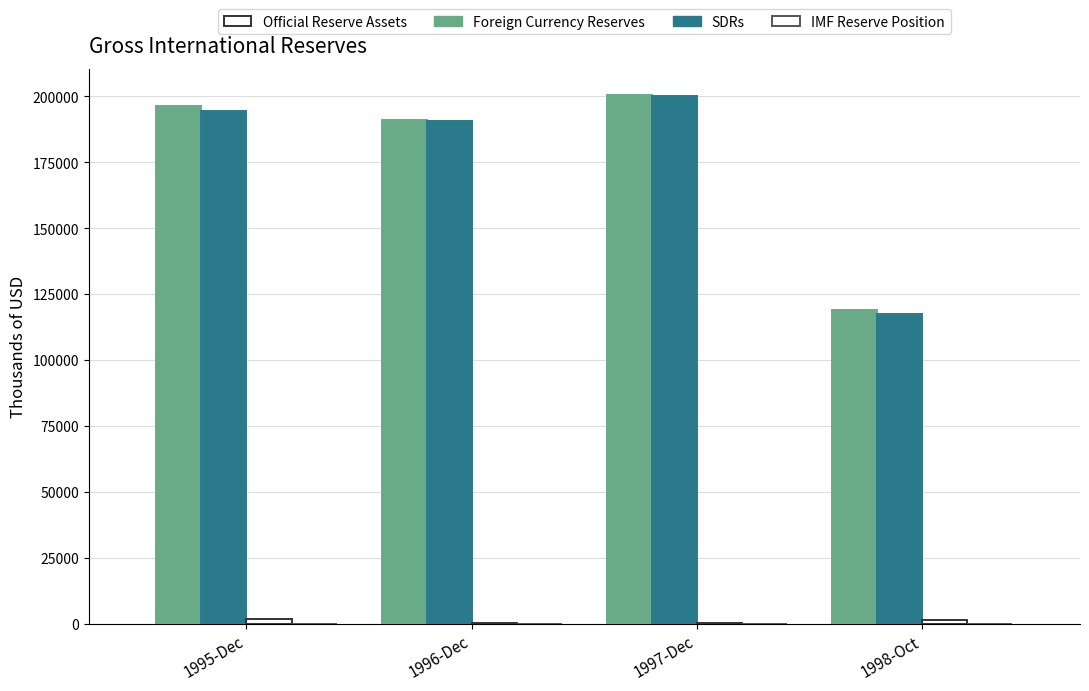

At which label does SDRs reach its peak?

1995-Dec